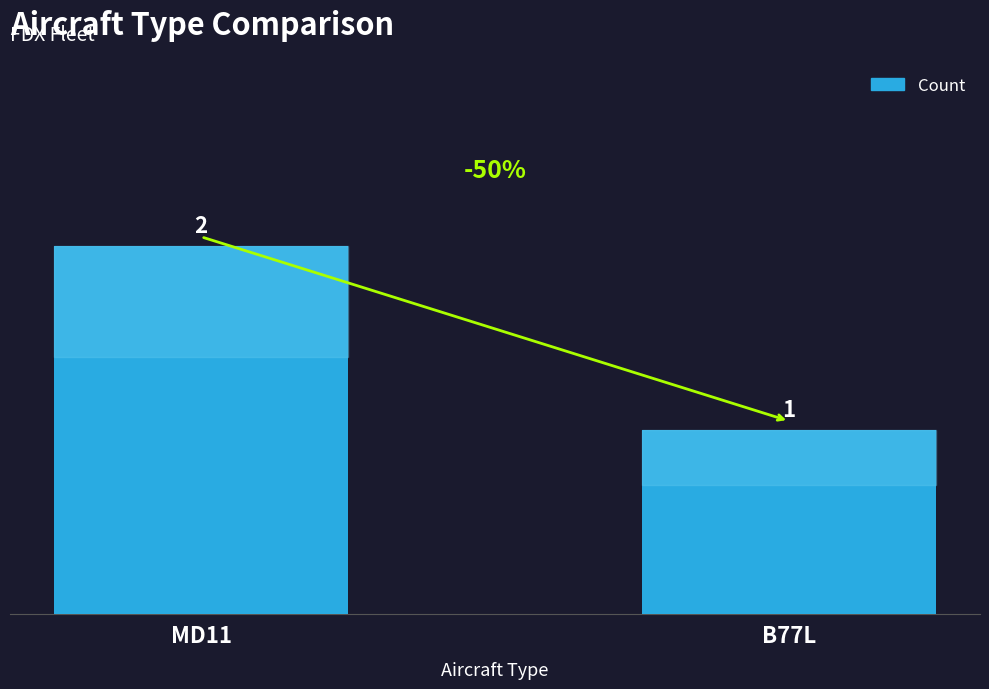

List the labels in order of value, smallest first.

B77L, MD11